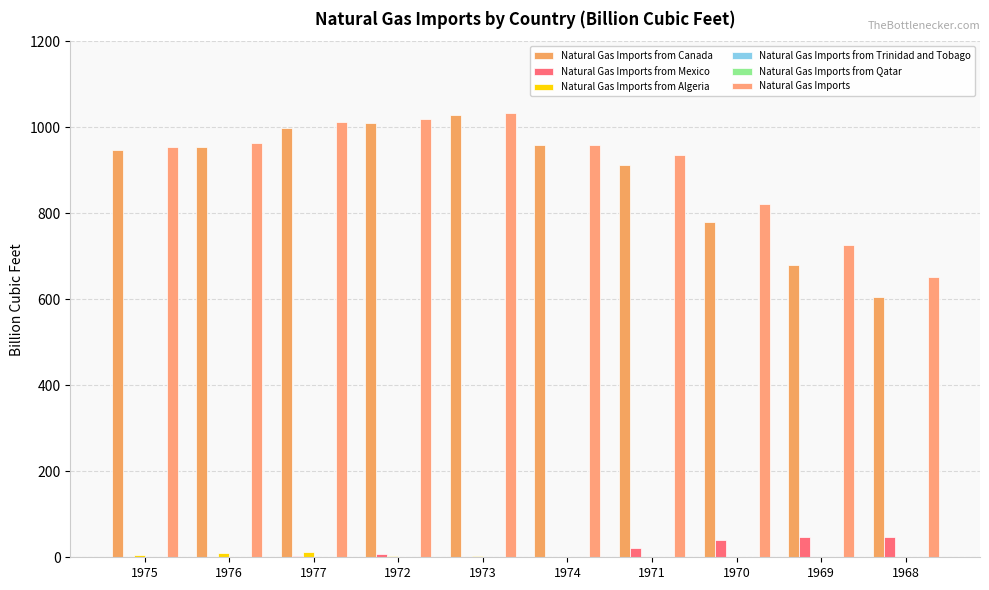

Reading left to right, what are all the values shown in this chart?

Natural Gas Imports from Canada: 1975=948.1	1976=953.6	1977=997.3	1972=1009.3	1973=1027.9	1974=959.1	1971=912.4	1970=778.7	1969=680.1	1968=604.5
Natural Gas Imports from Mexico: 1975=0.0	1976=0.0	1977=2.4	1972=8.1	1973=1.6	1974=0.2	1971=20.7	1970=41.3	1969=46.8	1968=47.4
Natural Gas Imports from Algeria: 1975=4.9	1976=10.2	1977=11.3	1972=2.0	1973=3.4	1974=0.0	1971=1.4	1970=0.8	1969=0.0	1968=0.0
Natural Gas Imports from Trinidad and Tobago: 1975=0.0	1976=0.0	1977=0.0	1972=0.0	1973=0.0	1974=0.0	1971=0.0	1970=0.0	1969=0.0	1968=0.0
Natural Gas Imports from Qatar: 1975=0.0	1976=0.0	1977=0.0	1972=0.0	1973=0.0	1974=0.0	1971=0.0	1970=0.0	1969=0.0	1968=0.0
Natural Gas Imports: 1975=953.0	1976=963.8	1977=1011.0	1972=1019.5	1973=1032.9	1974=959.3	1971=934.5	1970=820.8	1969=727.0	1968=651.9